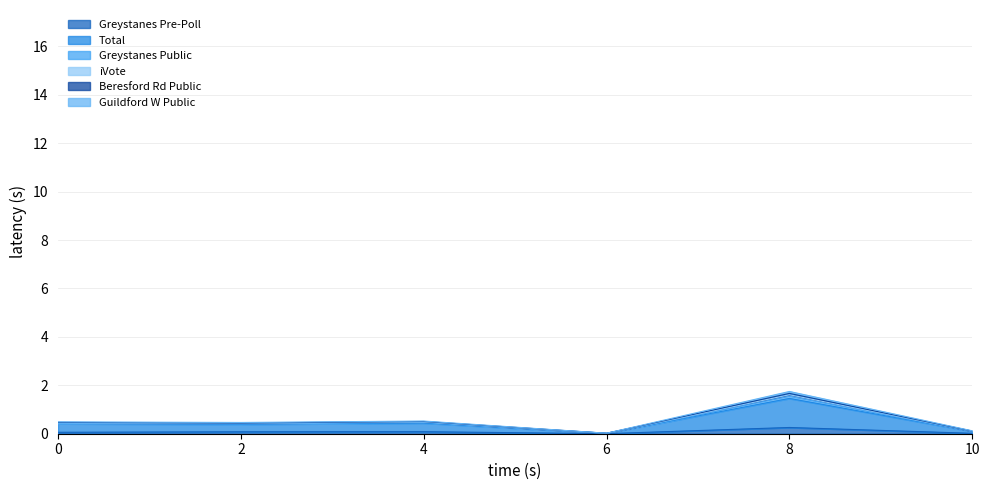

True or false: Greystanes Pre-Poll and Guildford W Public intersect in this chart.

False